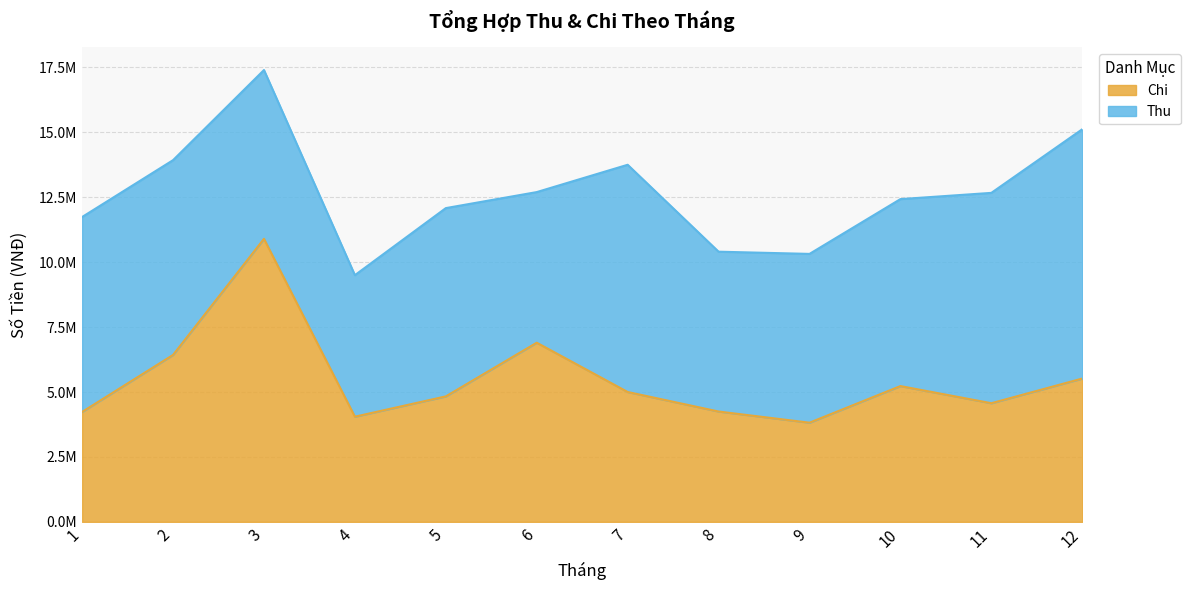

What is the value of the 10th point from the left?

5230000